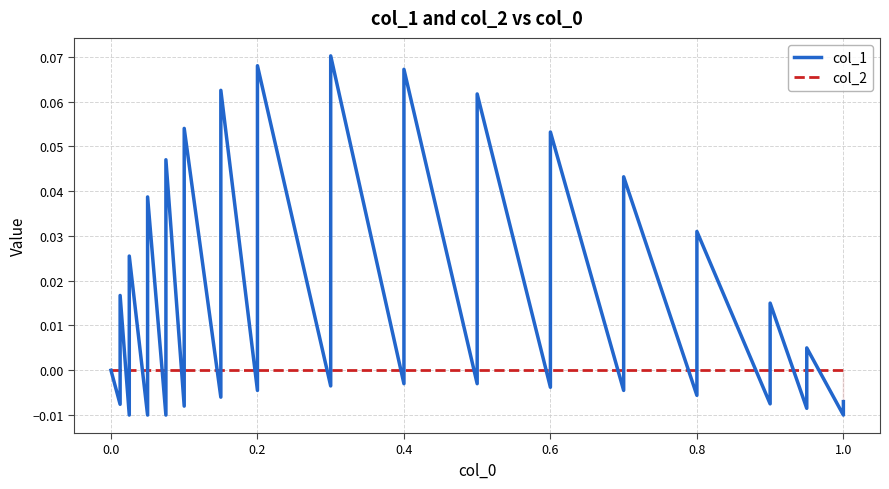

Does the chart display data point markers on the line(s)?

No